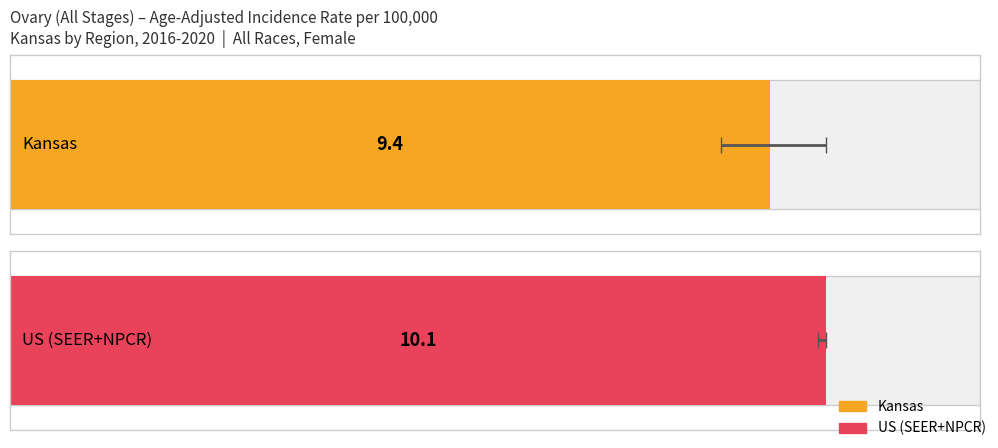

Is the value of Lower 95% CI at US (SEER+NPCR) greater than the value of Age-Adjusted Incidence Rate at Kansas?

Yes